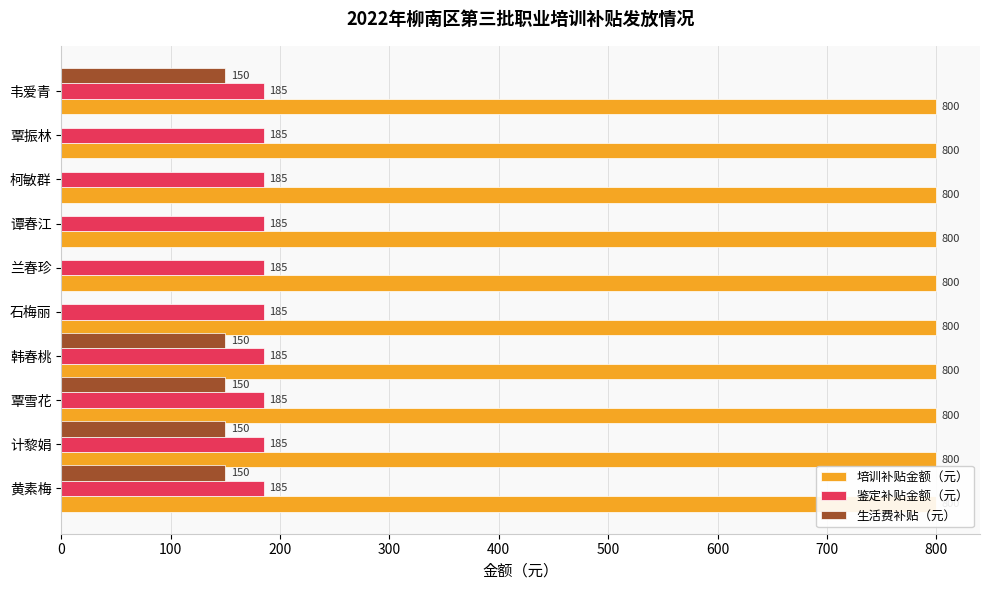

Which series has the largest range (max minus min)?

生活费补贴（元）